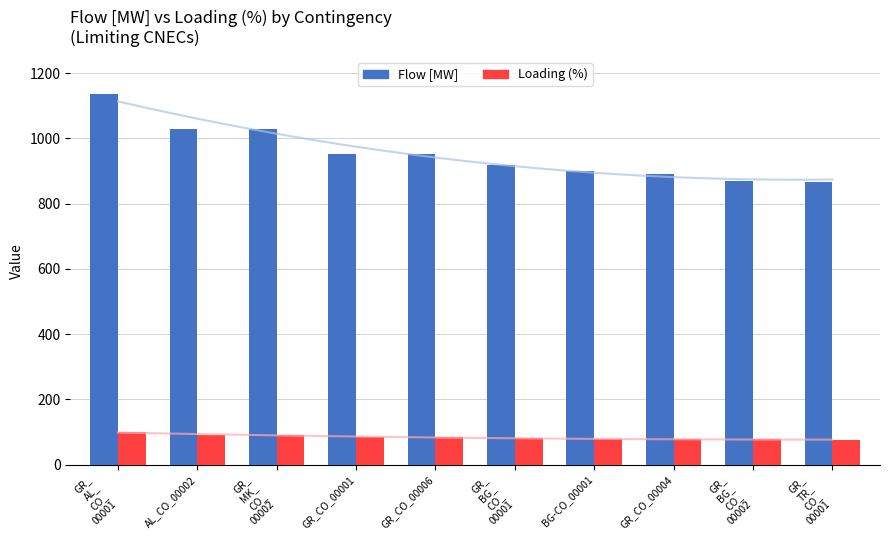

How many distinct data groups are displayed?

2